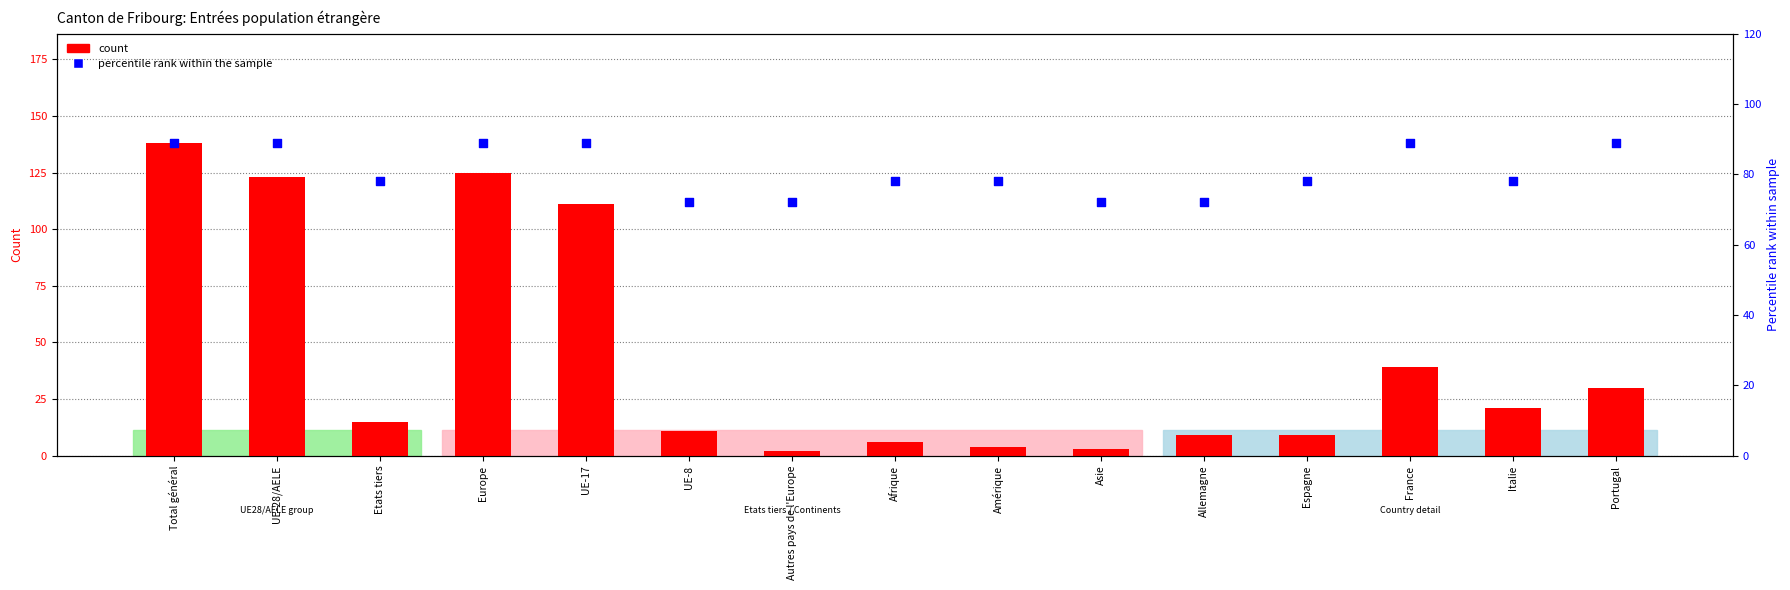

What is the total value across all series at Espagne?

87